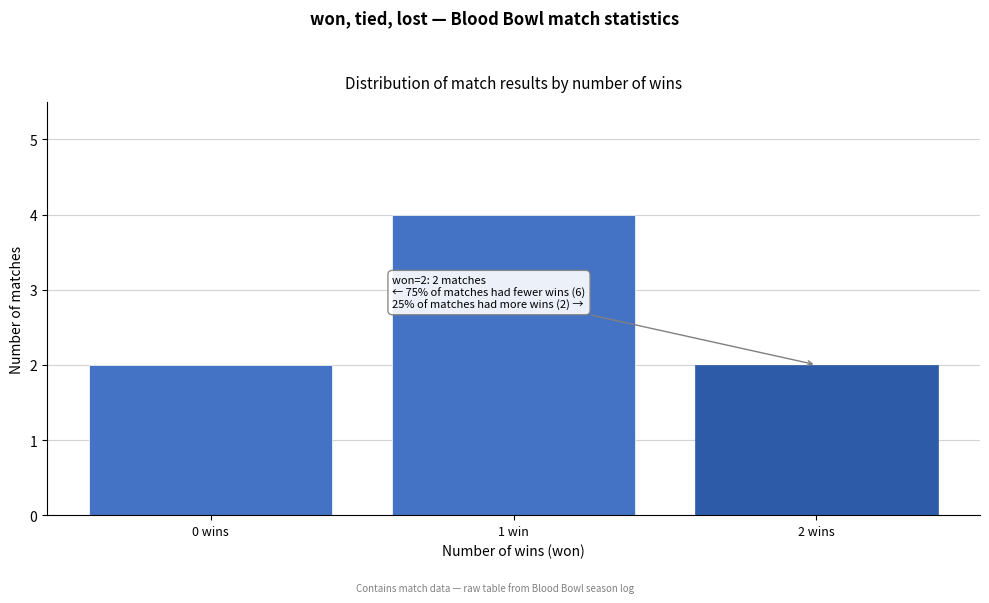

Reading left to right, what are all the values shown in this chart?

0 wins=2	1 win=4	2 wins=2